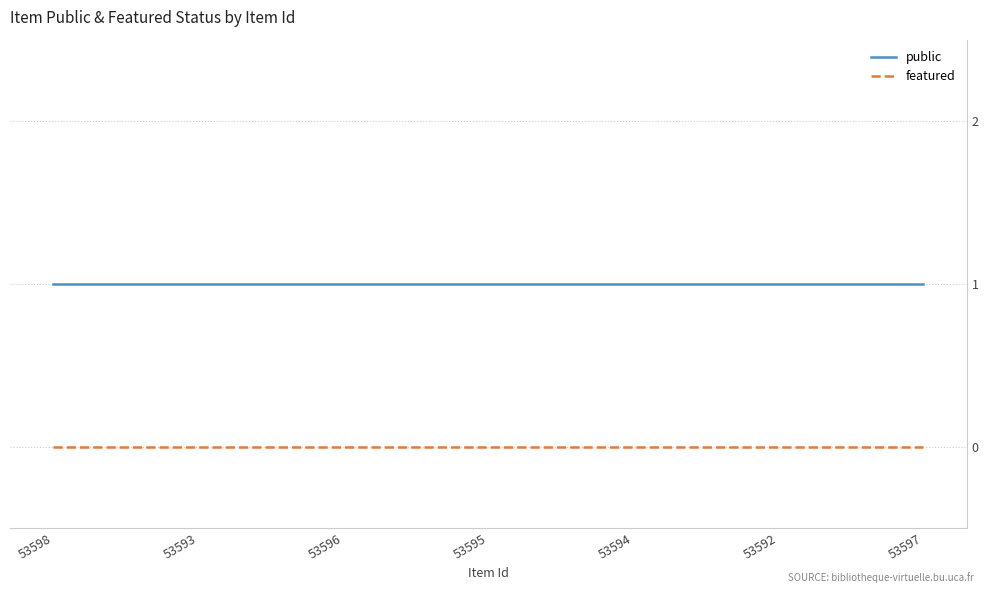

What position from the left is 53593?

2